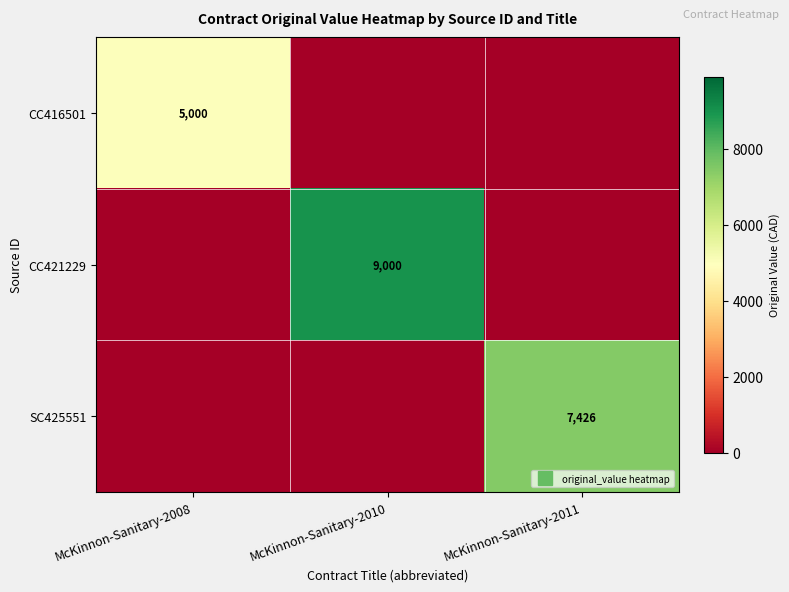

What is the sum of the CC416501 values at McKinnon-Sanitary-2008 and McKinnon-Sanitary-2010?

5000